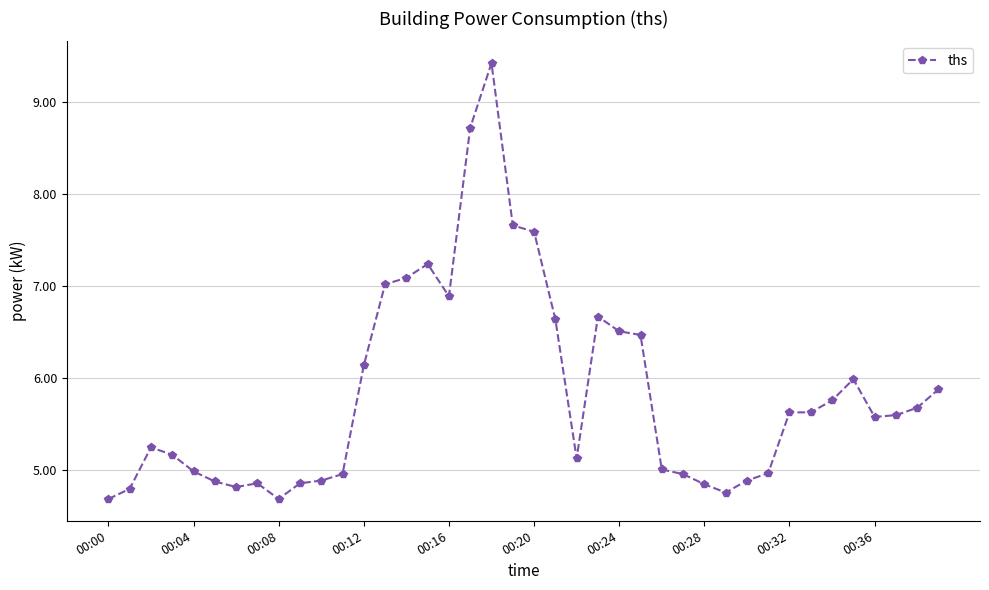

True or false: the data has more than 1 interior local peaks.

True